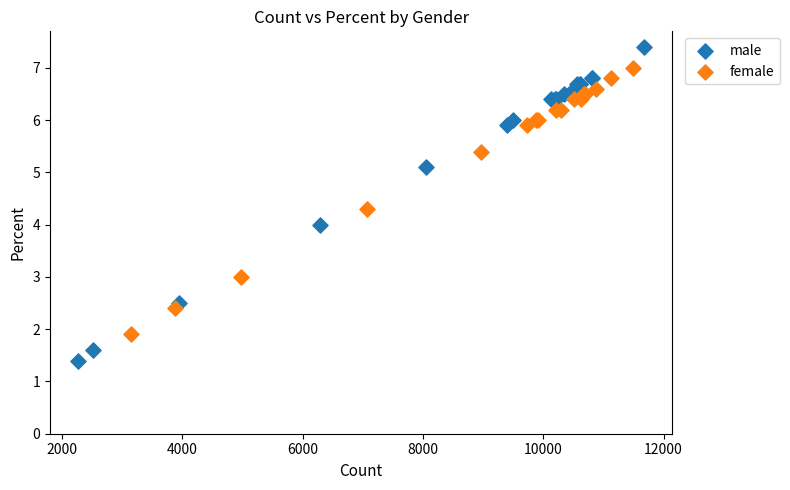

What are all the series names shown in the legend?

male, female